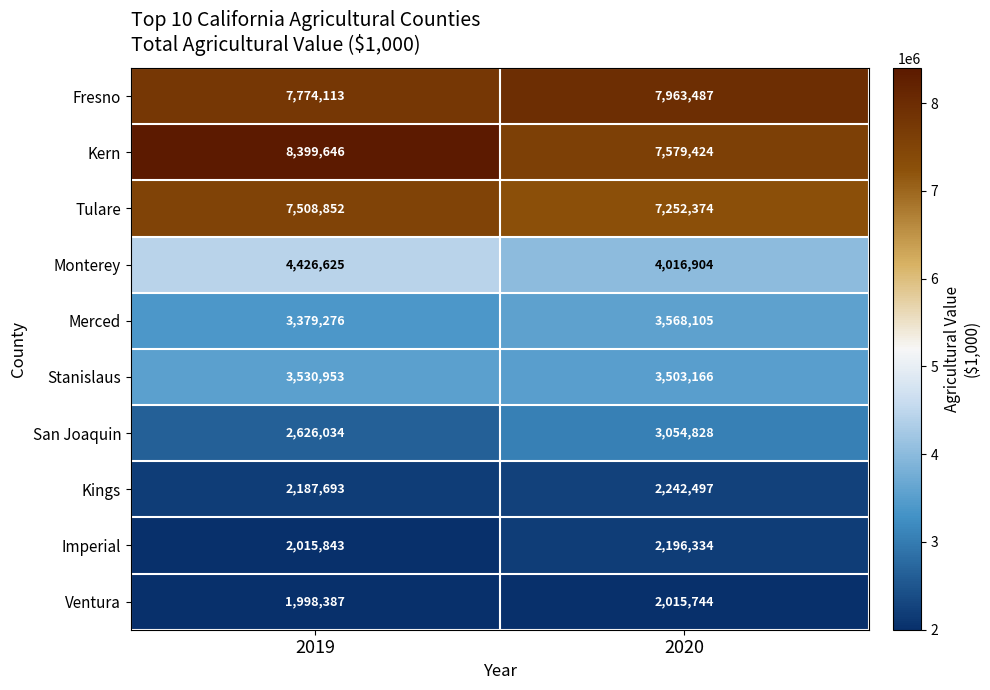

What is the sum of all Merced values?

6947381